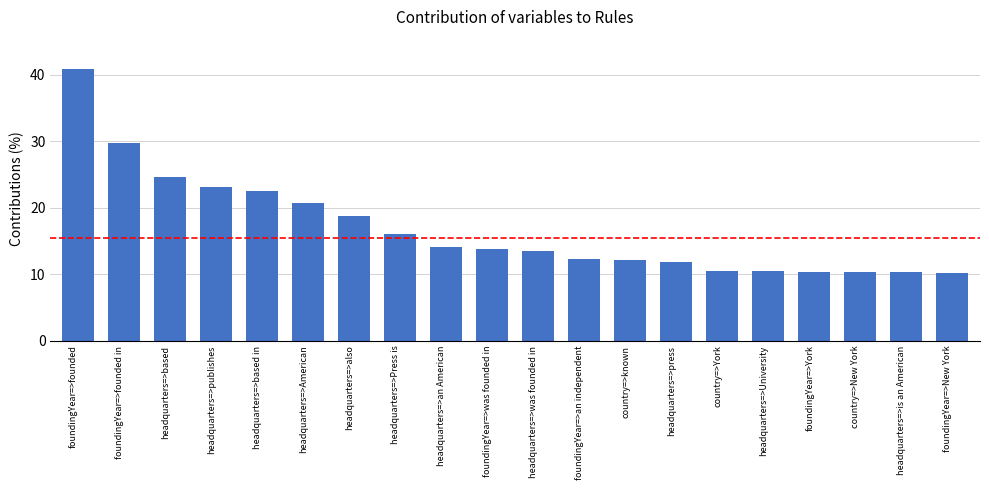

The chart shows a value of 34.1 at headquarters=>American. True or false?

False